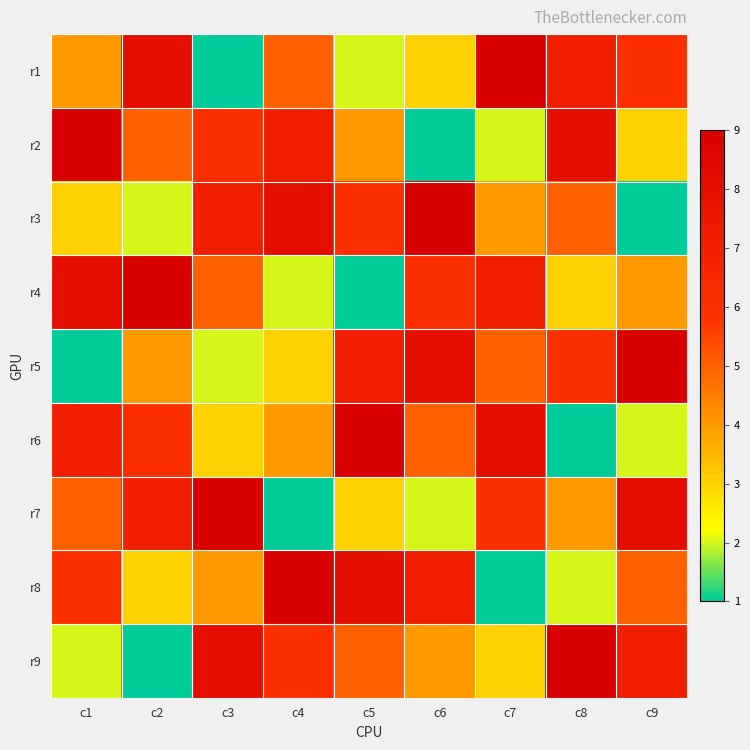

At which category is the sum across all series the highest?

c1